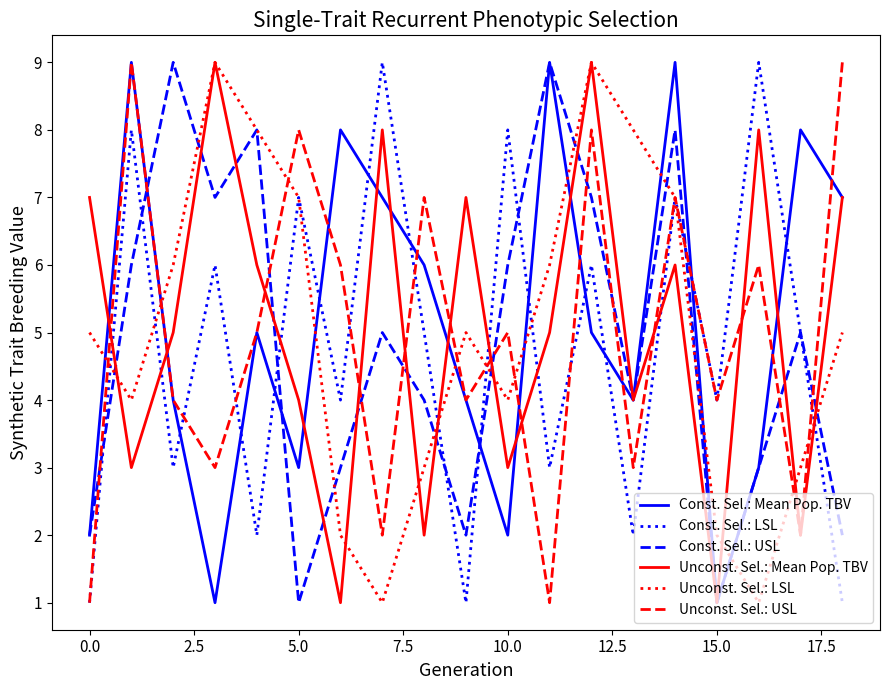

What is the highest value of the Const. Sel.: LSL series?

9